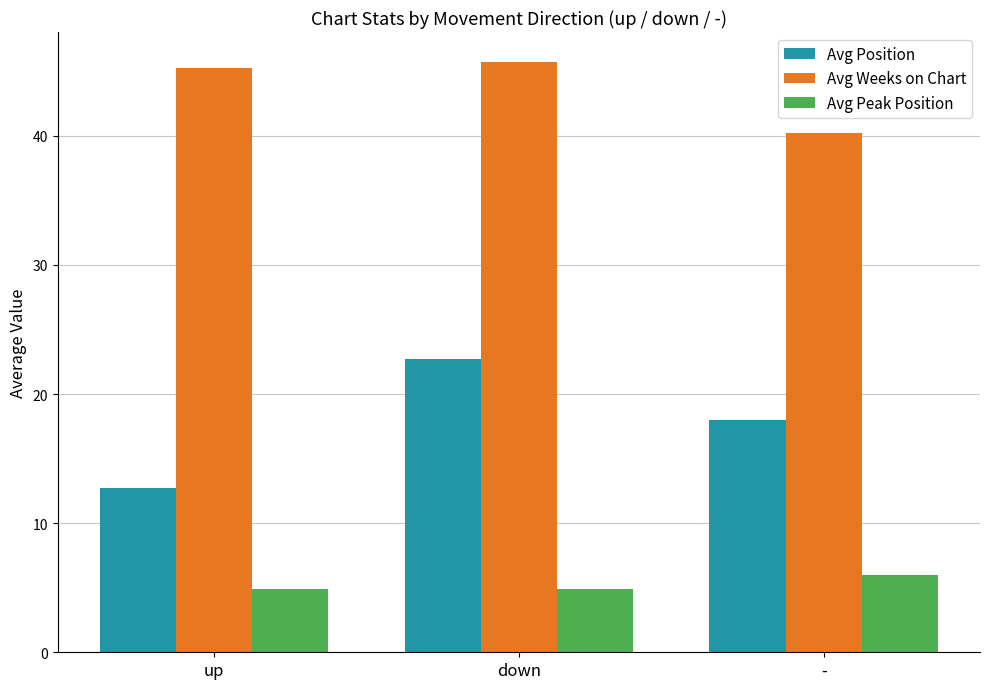

True or false: Avg Position has a value of 12.7 at up.

True